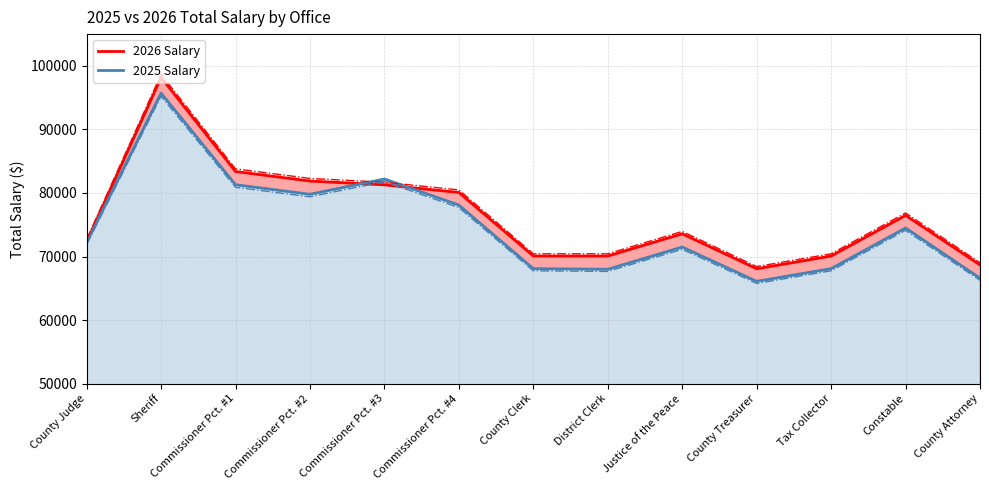

Rank the series by their average value, from lowest to highest.

2025 Salary, 2026 Salary